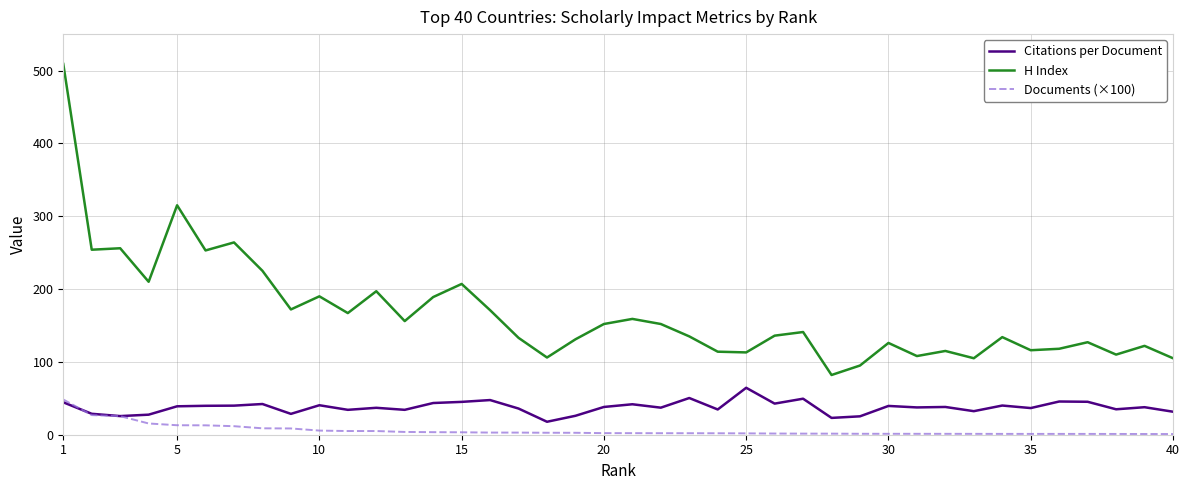

What is the lowest value of the Citations per Document series?

17.8